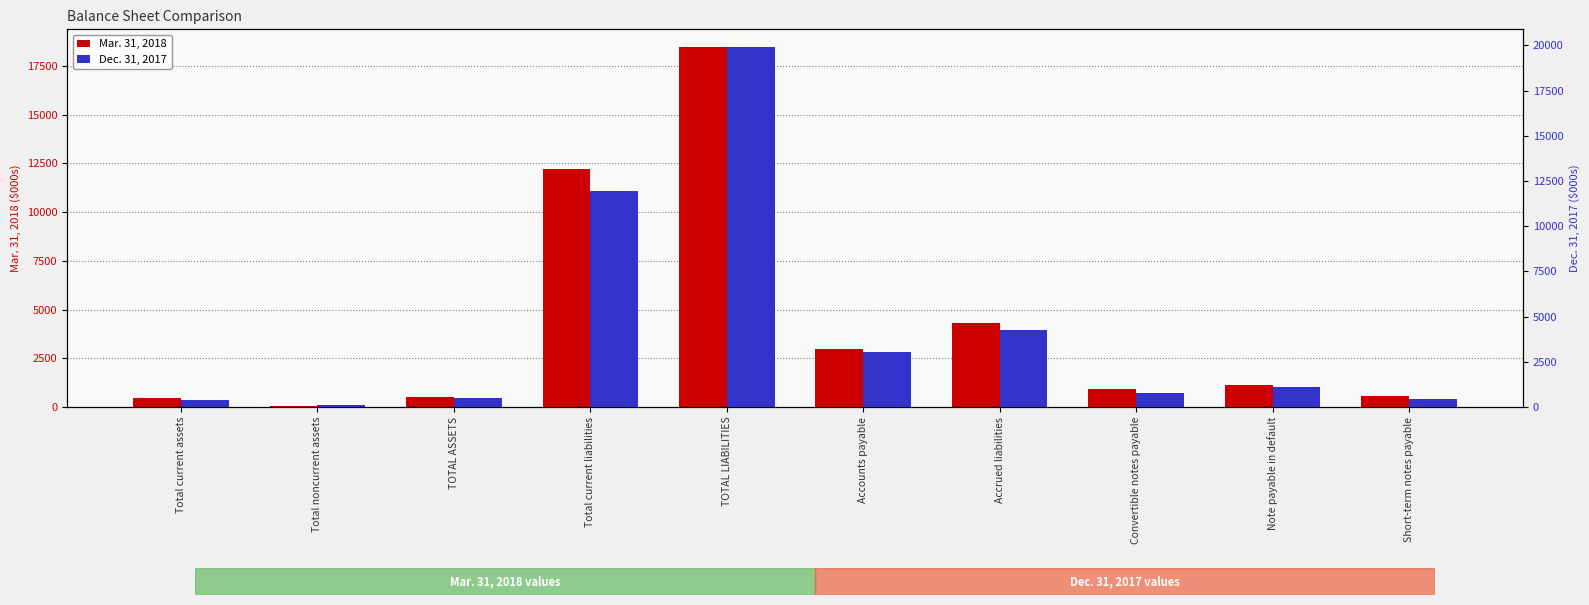

Which series has the largest total across all categories?

Dec. 31, 2017